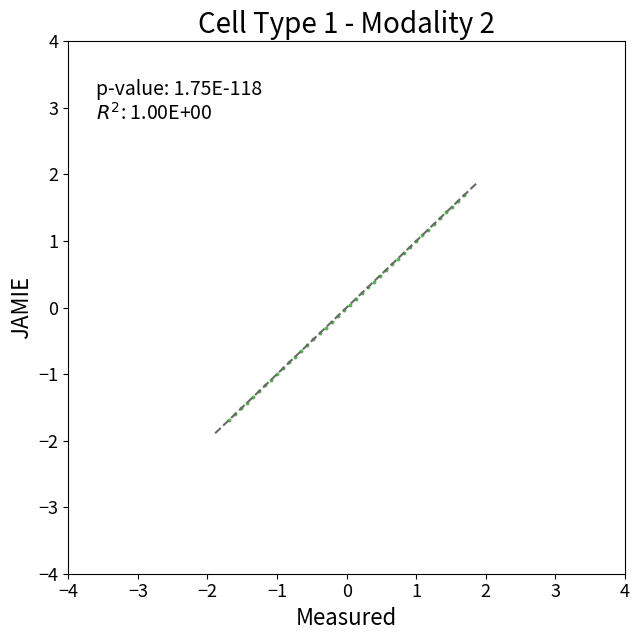

What is the range of Y values (max minus min)?

3.4